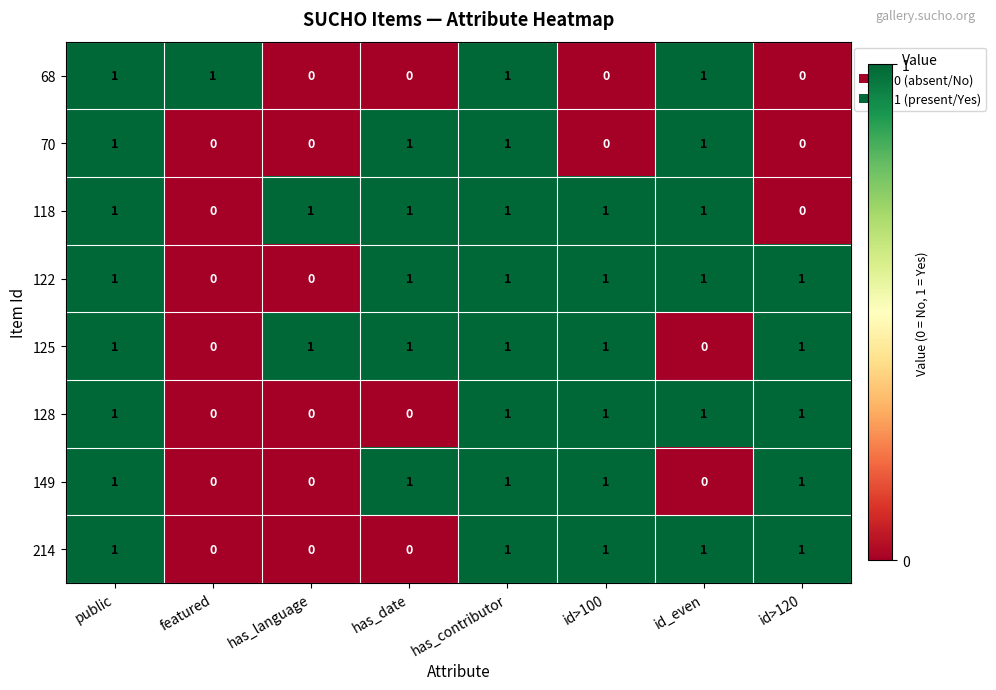

How many 68 values are between 0 and 1?

8